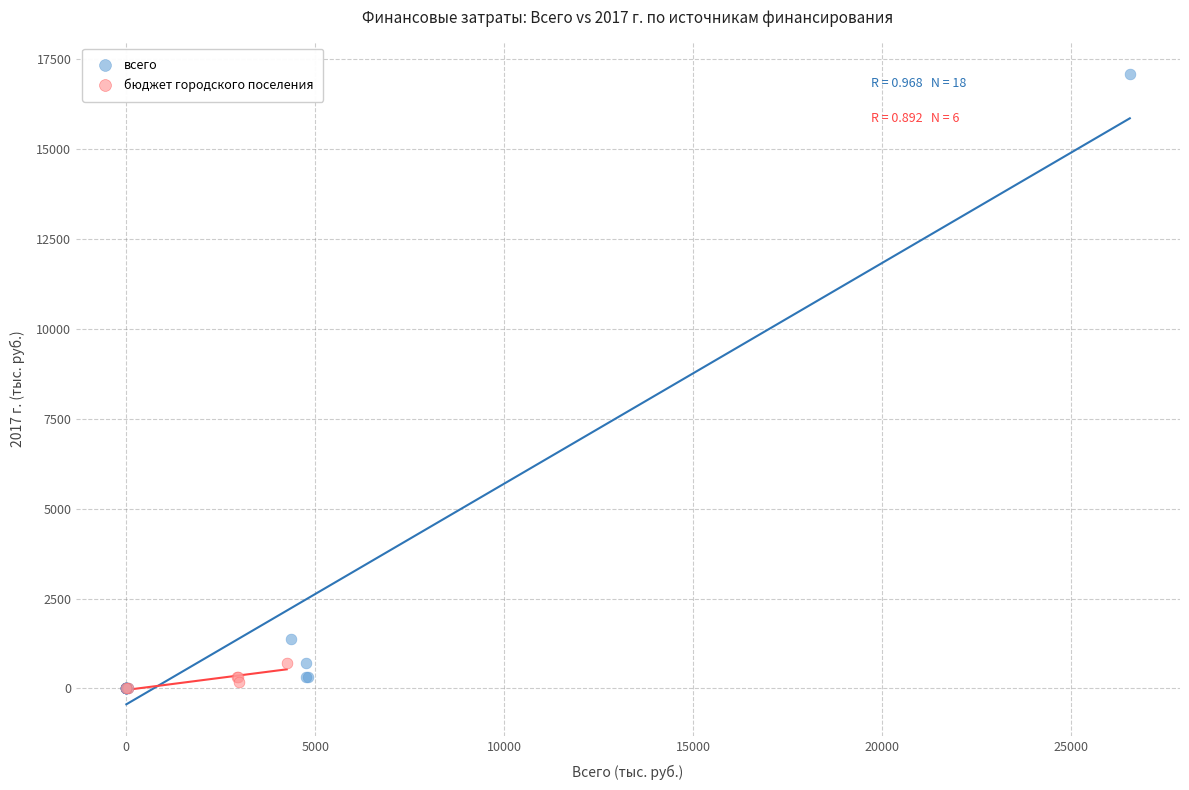

Which series has the widest spread of Y values?

всего